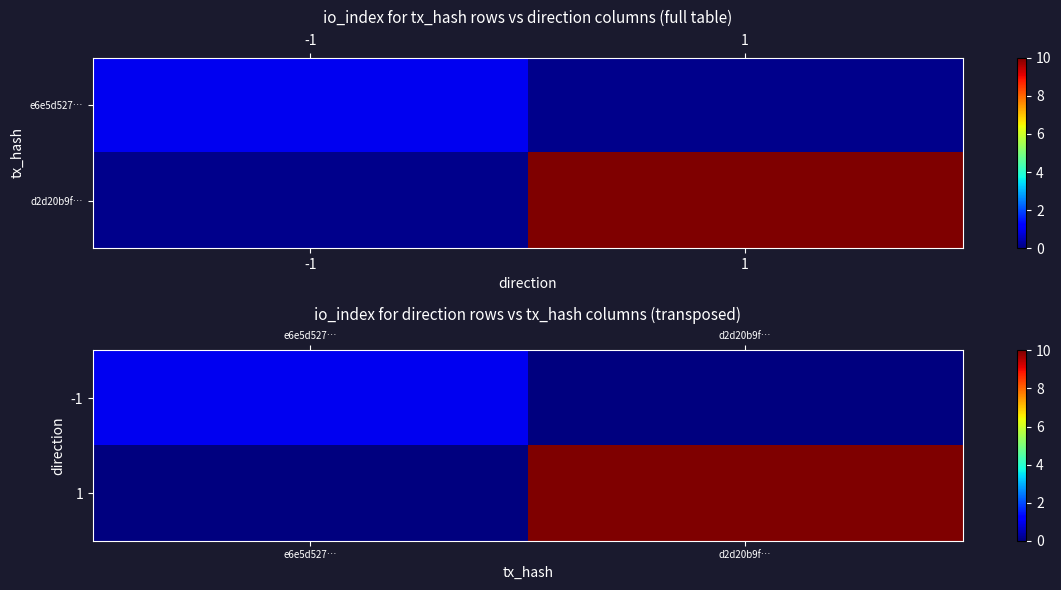

What is the difference between the maximum and minimum values in the -1 series?

1